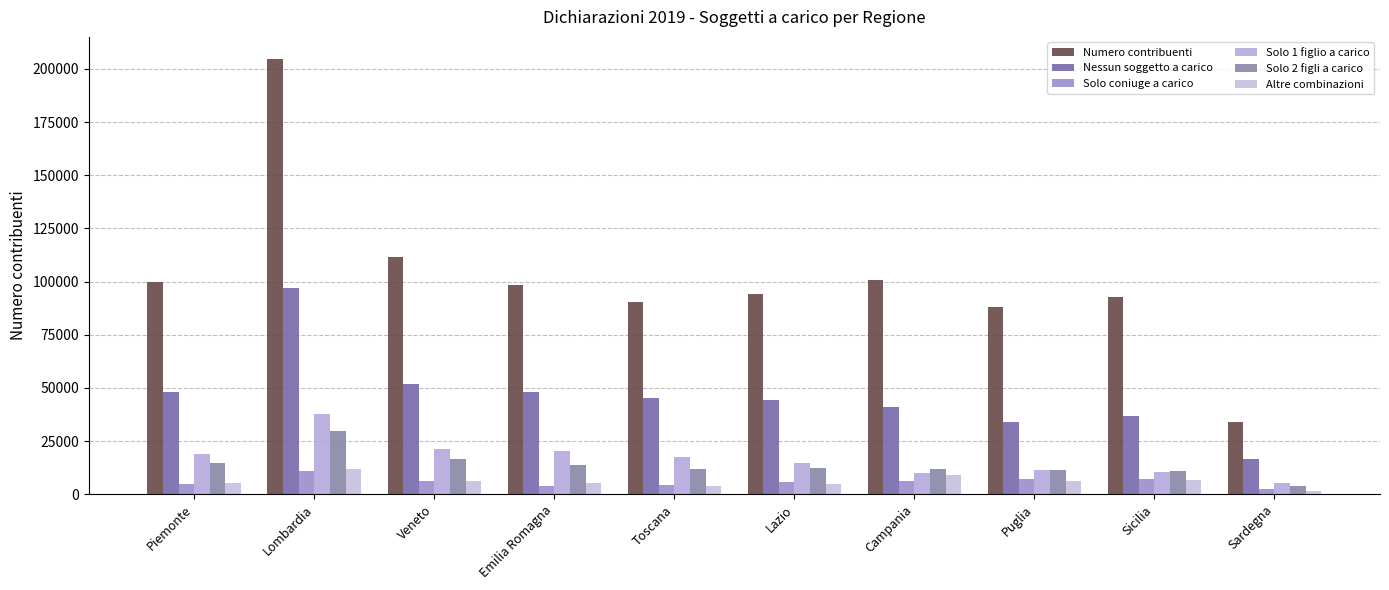

What are all the series names shown in the legend?

Numero contribuenti, Nessun soggetto a carico, Solo coniuge a carico, Solo 1 figlio a carico, Solo 2 figli a carico, Altre combinazioni